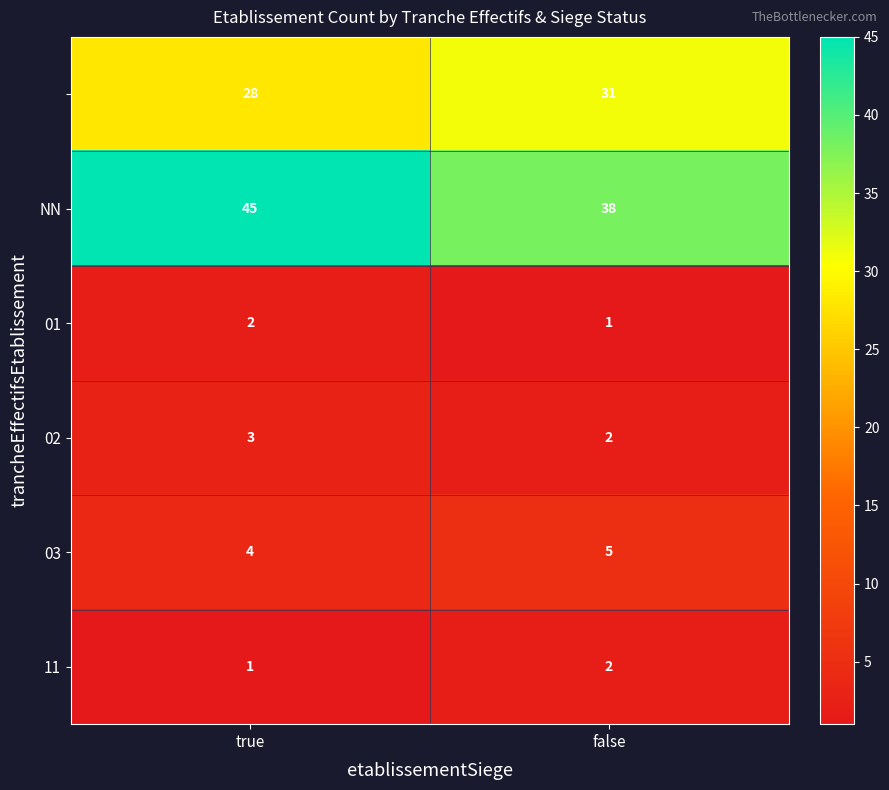

At which category is the sum across all series the highest?

true